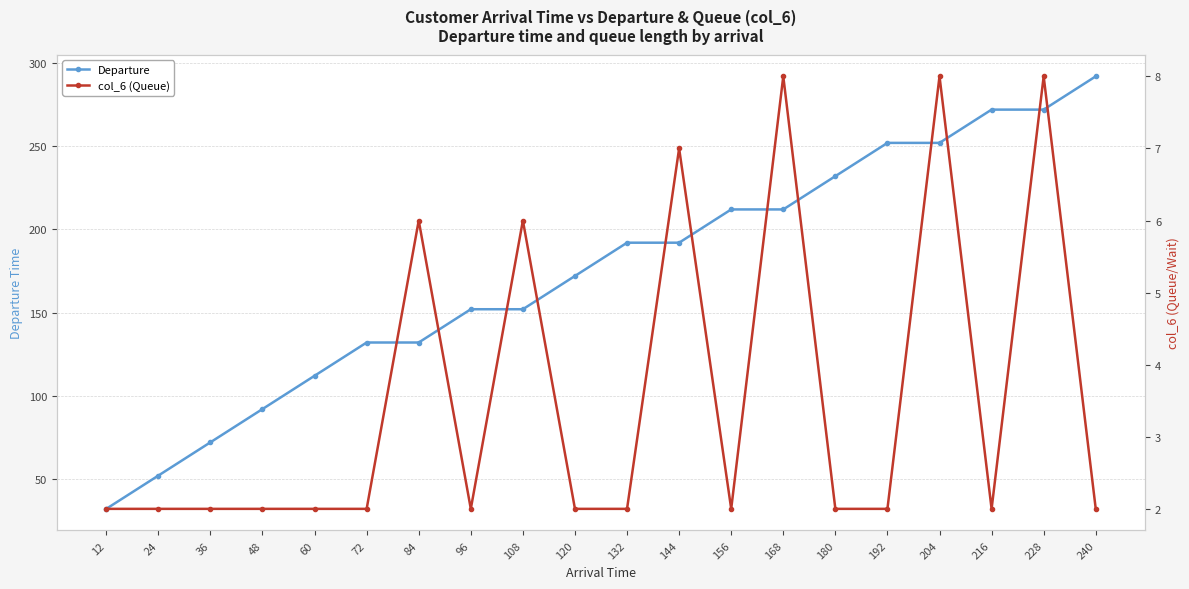

What is the value of the Departure point at the 20th from the left?

292